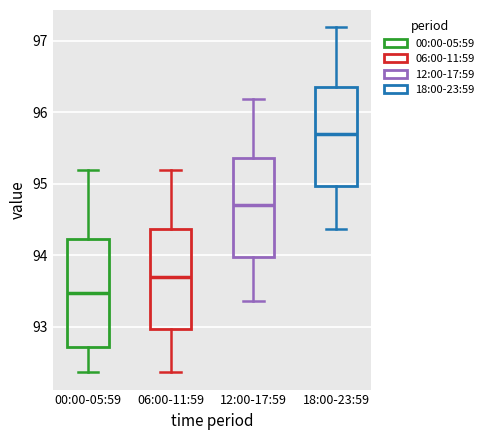

Which box's median line is the lowest?

00:00-05:59